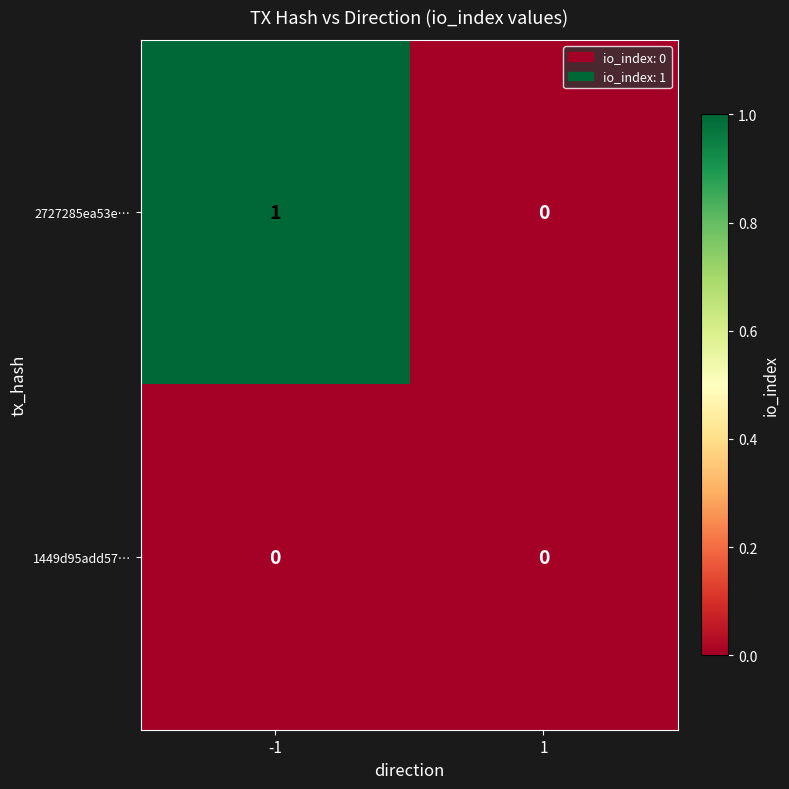

True or false: 2727285ea53e… has a value of 2 at -1.

False